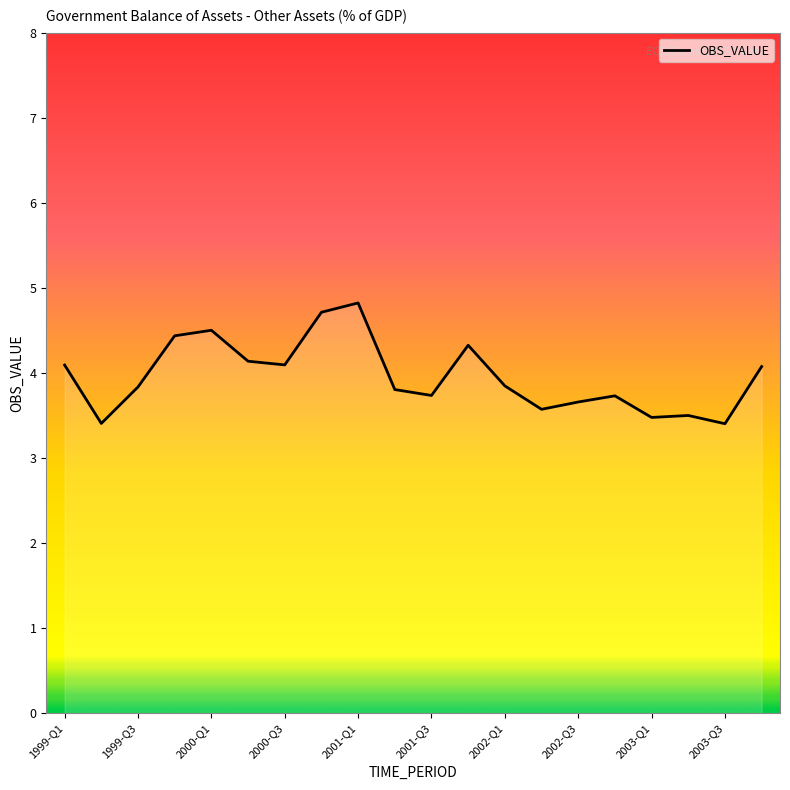

What is the difference between the second highest and second lowest values?

1.3